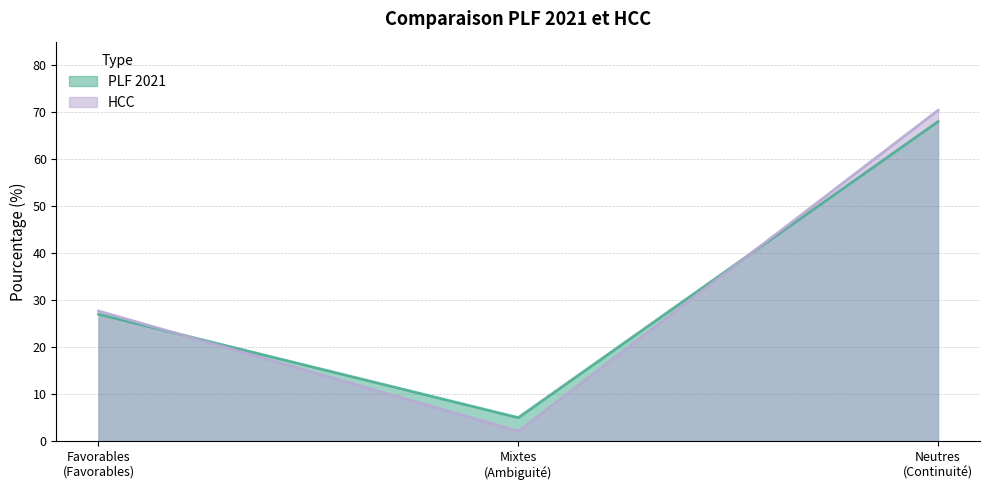

Which series has the widest spread of values?

HCC